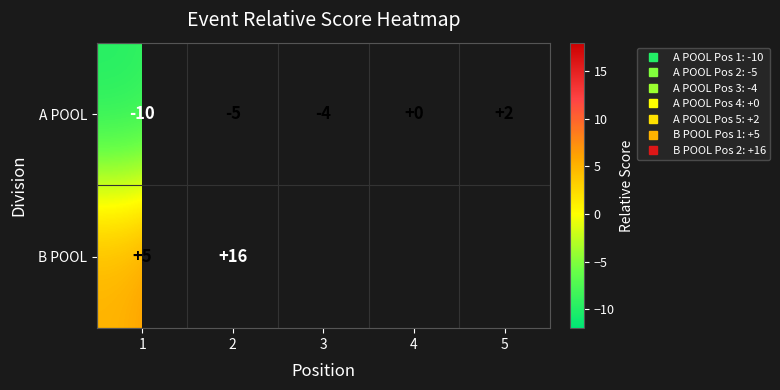

How many distinct data groups are displayed?

2